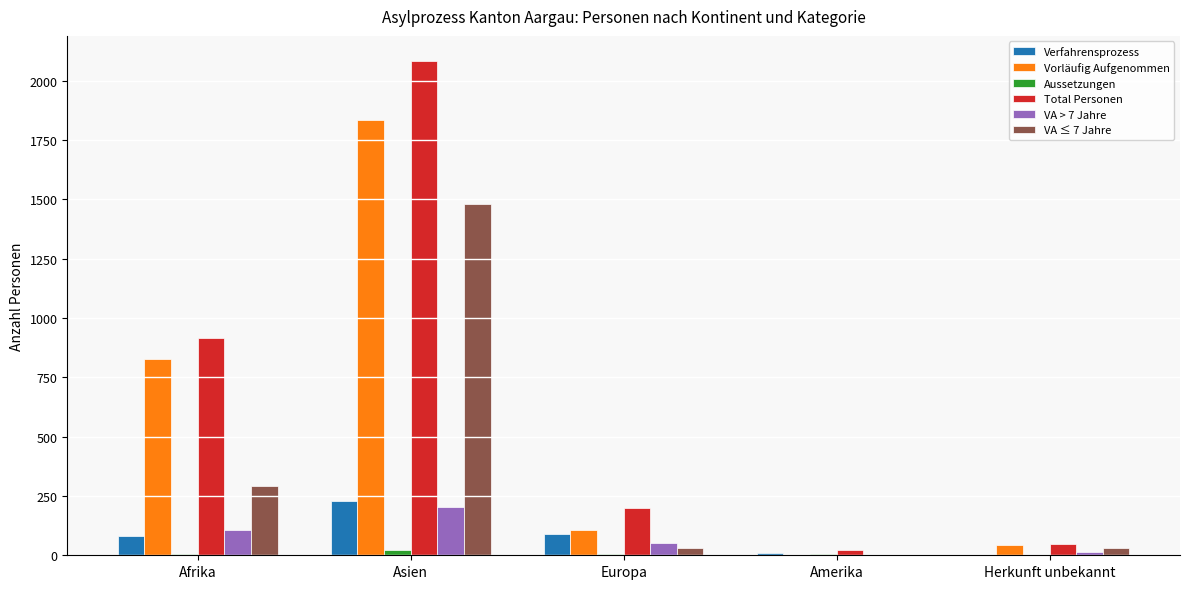

At which category is the sum across all series the highest?

Asien